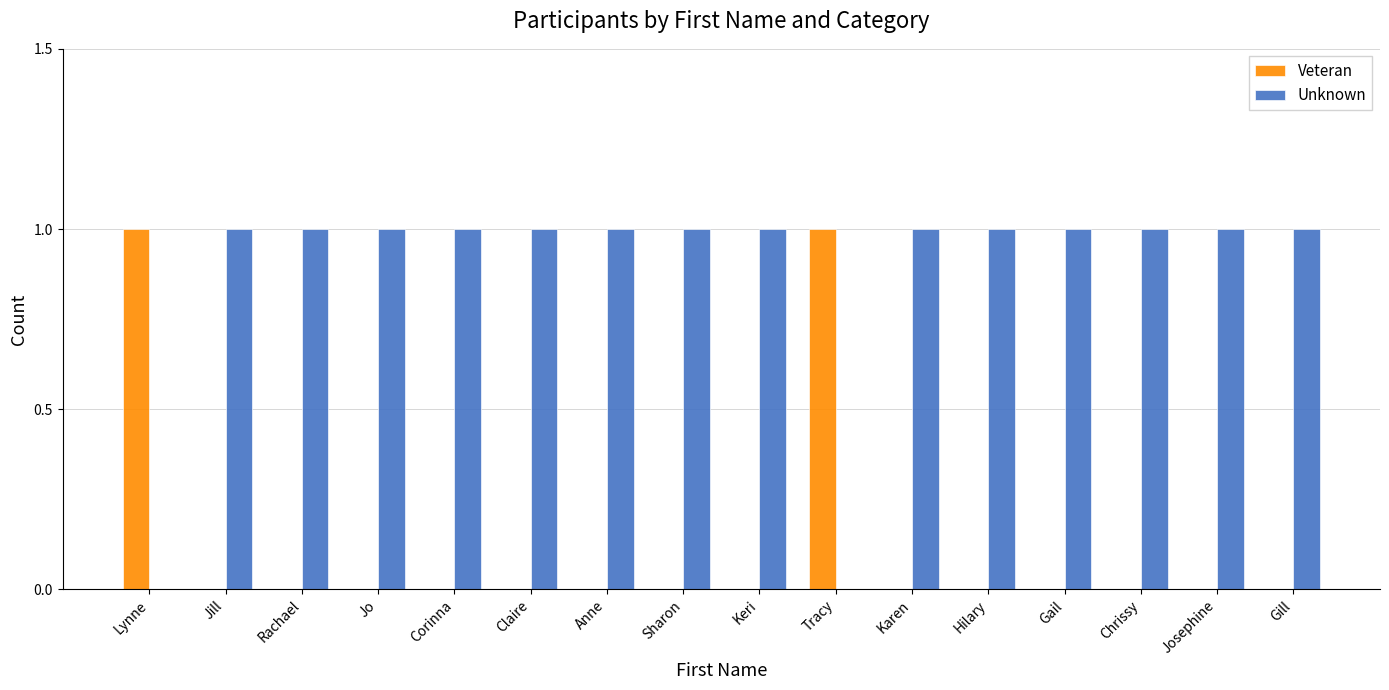

What is the sum of all Unknown values?

14